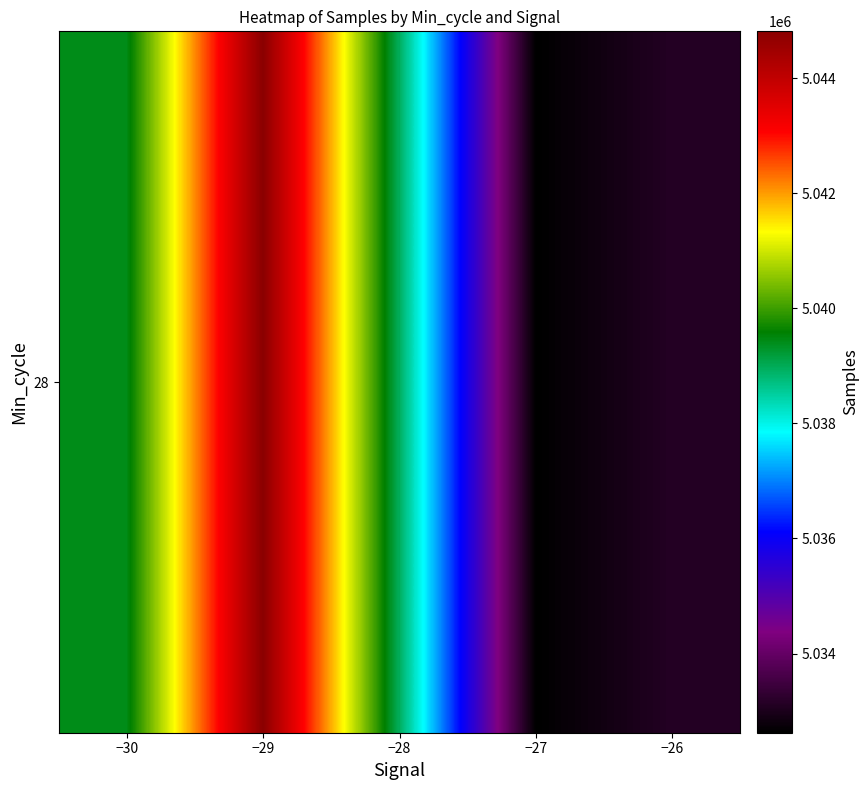

Which has a higher value, −27 or −28?

−28